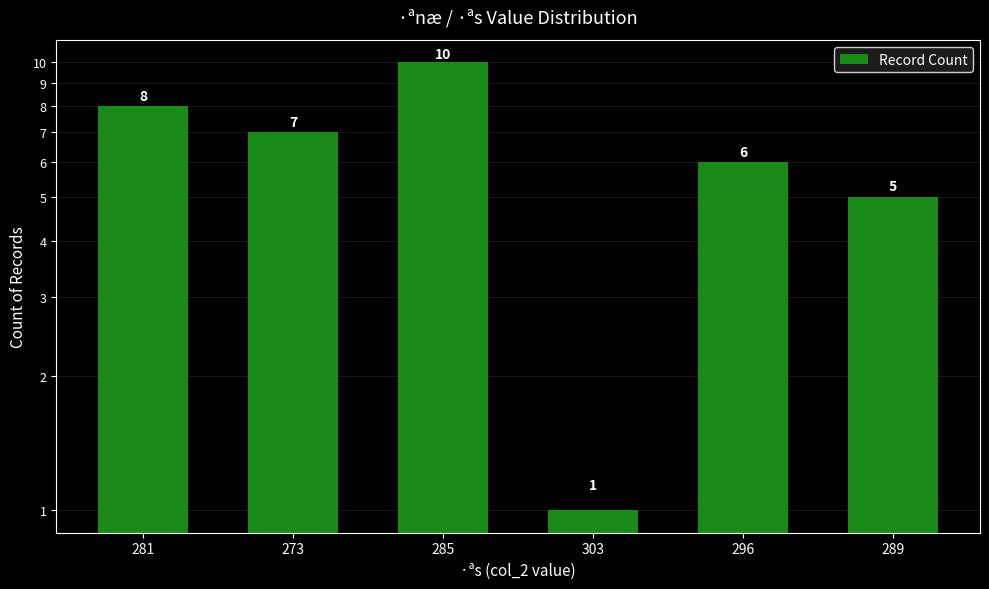

Does the chart contain stacked bars?

No